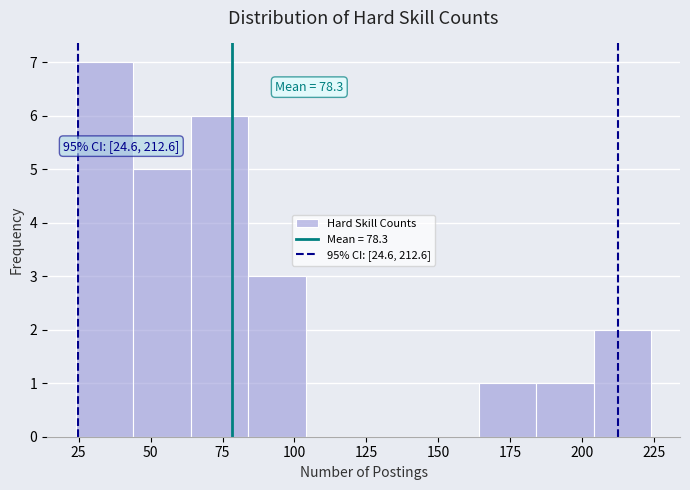

Which range on the x-axis has the tallest bar?

24 to 44